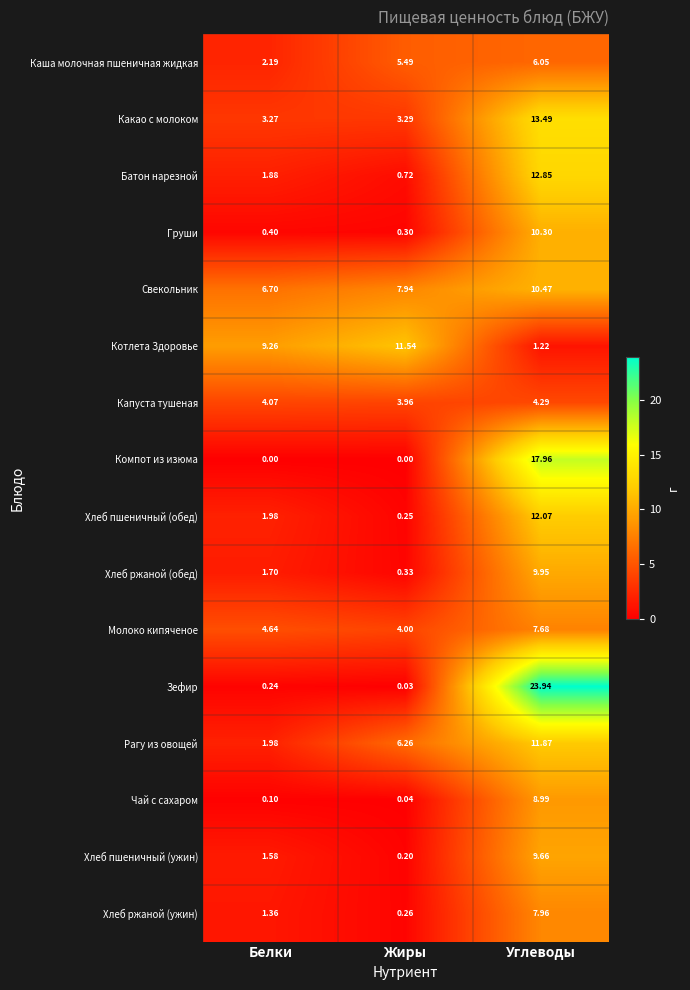

Between Белки and Углеводы, which series saw the biggest shift?

Зефир